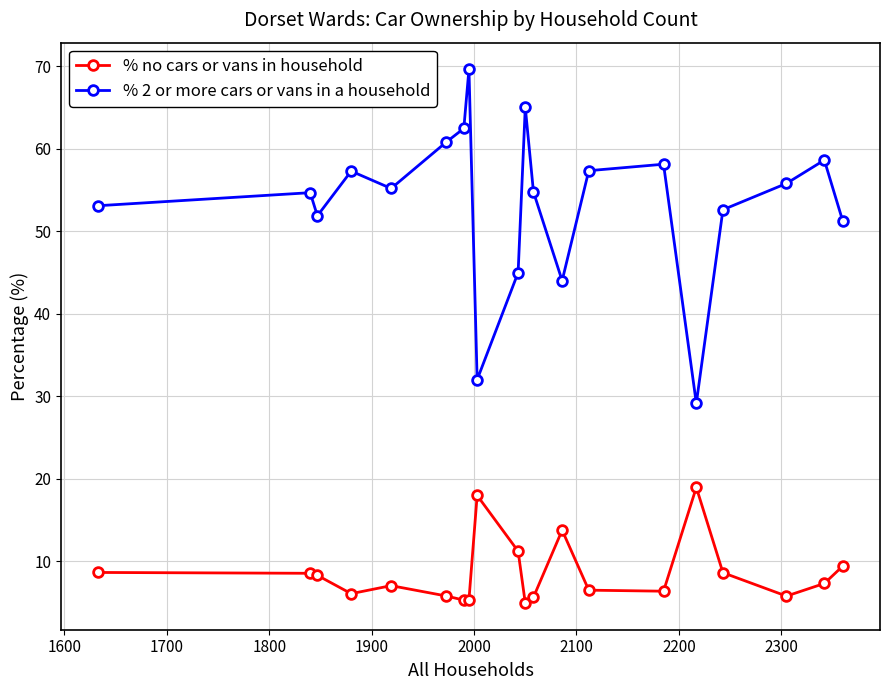

What is the difference between the maximum and minimum values in the % 2 or more cars or vans in a household series?

40.5